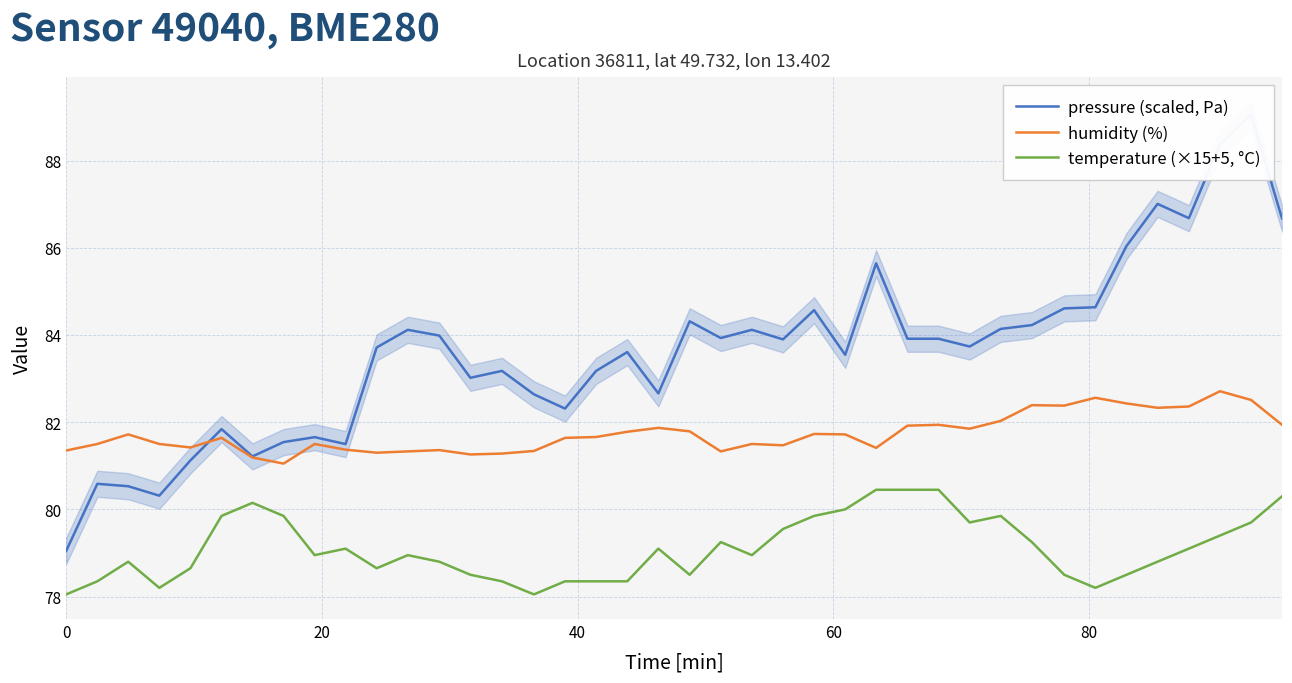

True or false: temperature (×15+5, °C) and humidity (%) intersect in this chart.

False